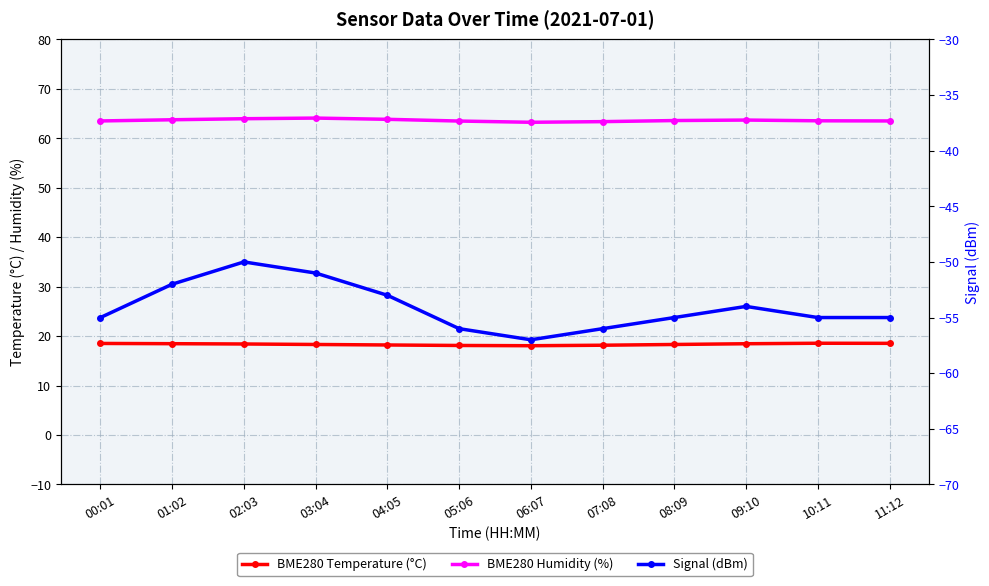

Which category has the lowest value in the BME280 Humidity (%) series?

06:07